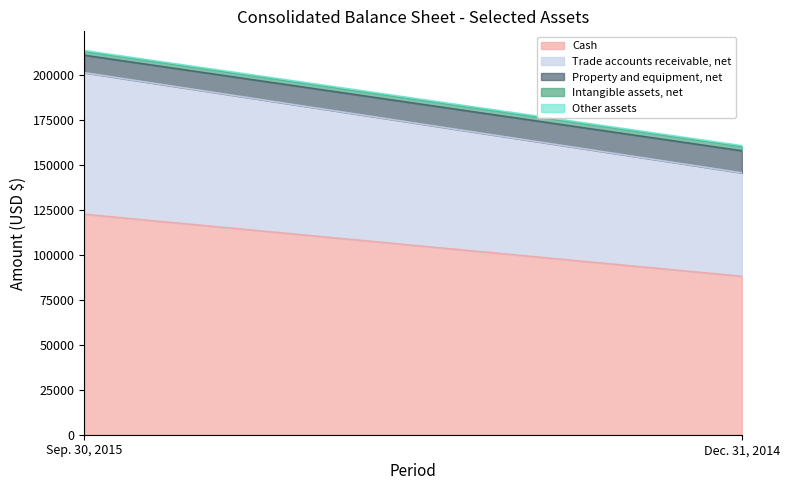

What position from the left is Dec. 31, 2014?

2